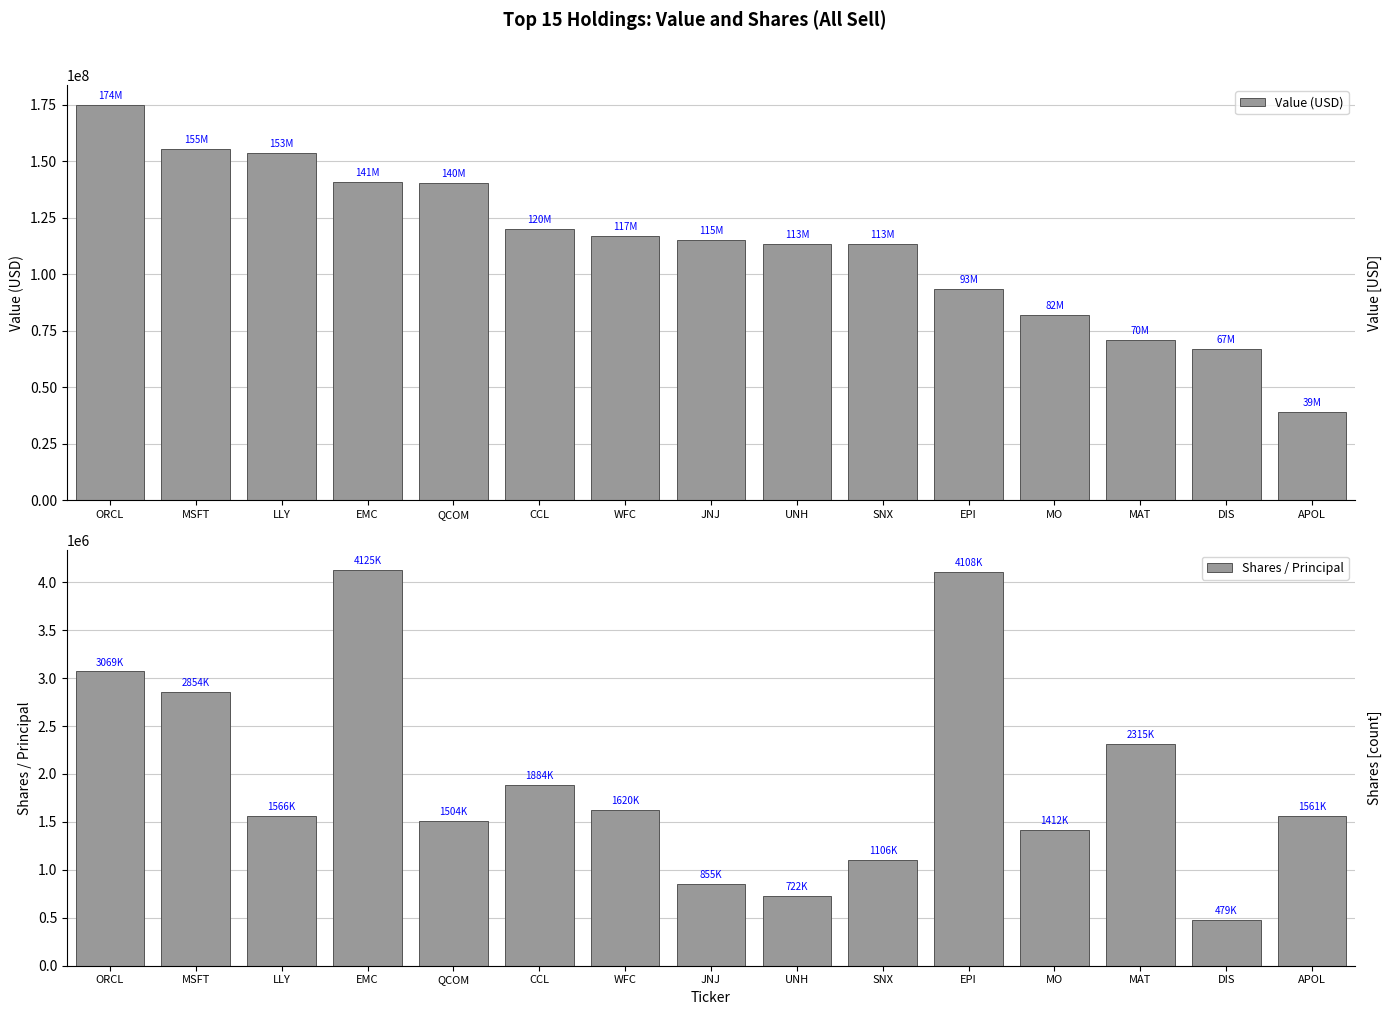

Where is Value (USD) nearest to the value 107138000?

SNX